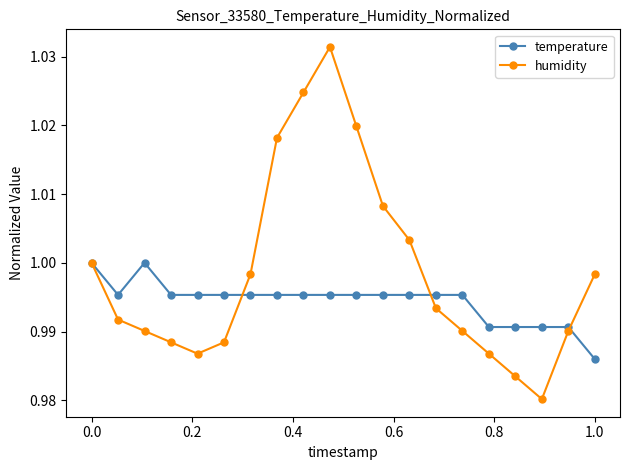

How many interior local valleys does the humidity series have?

2